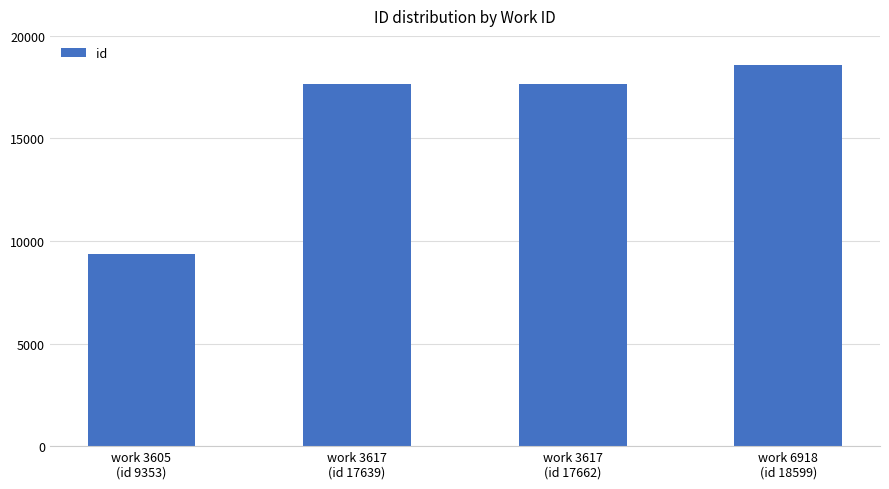

What is the value of the 3rd bar from the left?

17662